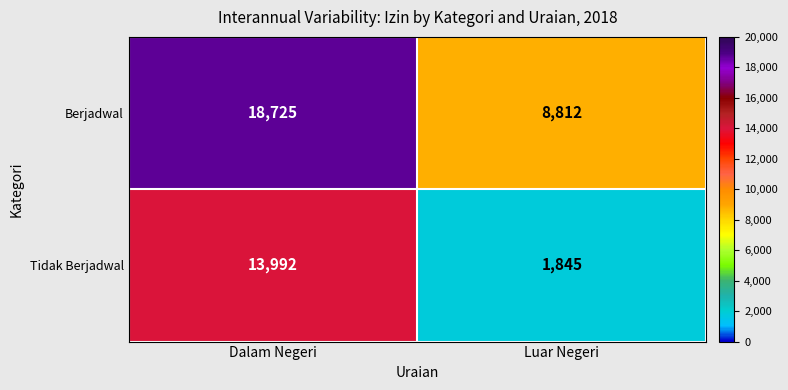

Reading left to right, transcribe all the data shown in this chart.

Berjadwal: 18725	8812
Tidak Berjadwal: 13992	1845